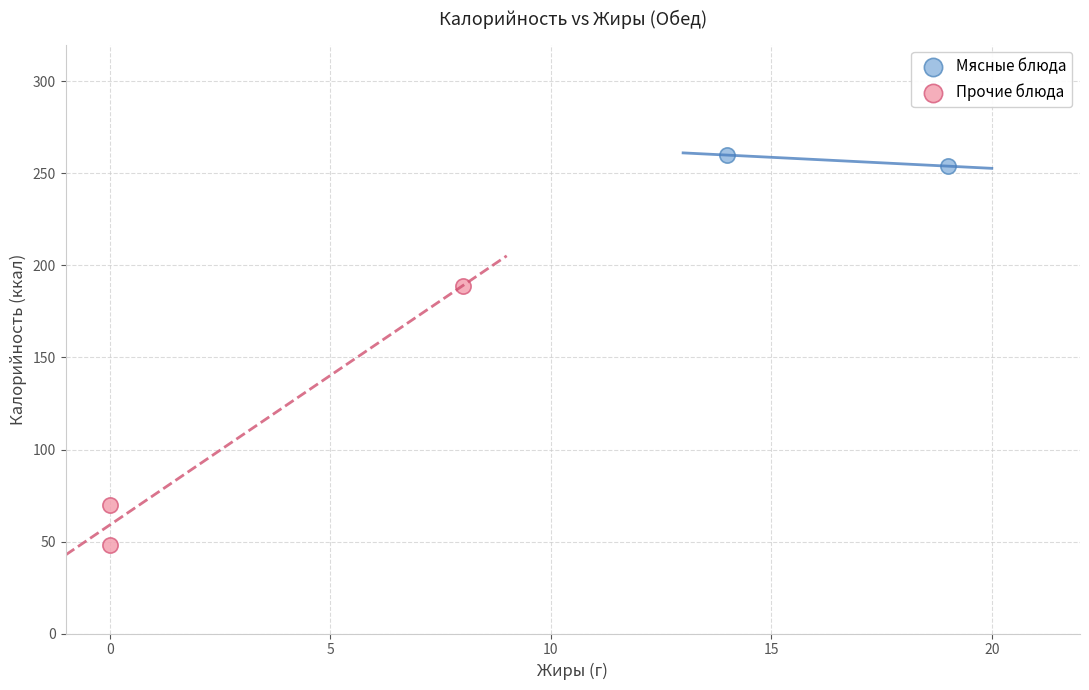

What are all the series names shown in the legend?

Мясные блюда, Прочие блюда